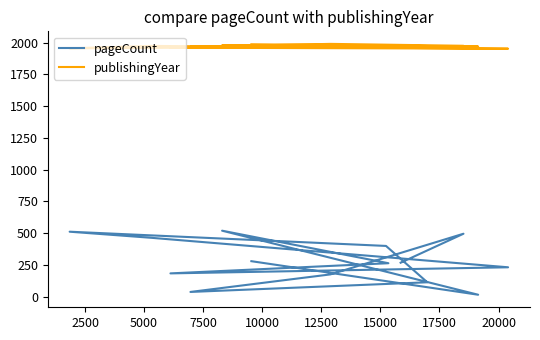

In publishingYear, how many points are lower than both neighbors (excluding endpoints)?

4